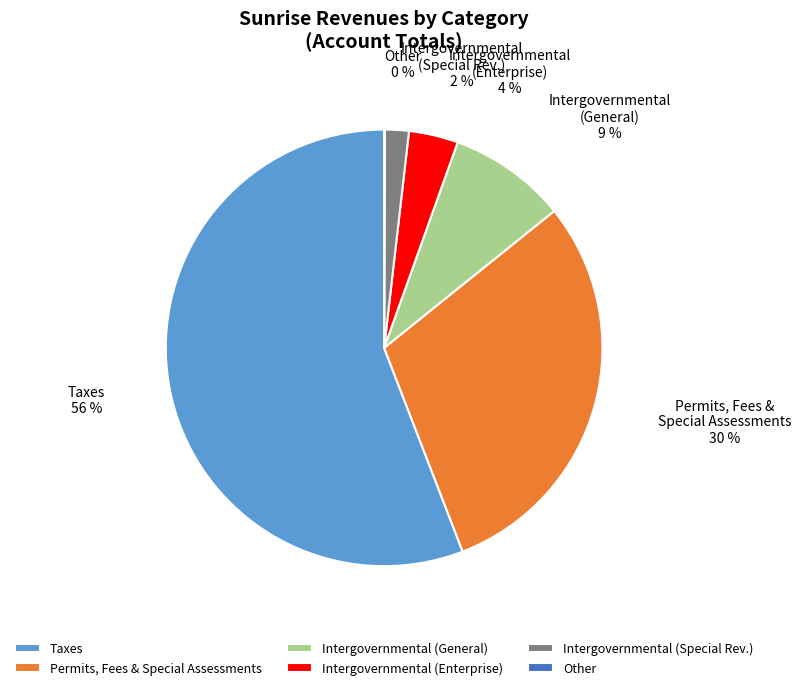

To the nearest percent, what is the difference between the Taxes and Permits, Fees & Special Assessments slice percentages?

26%